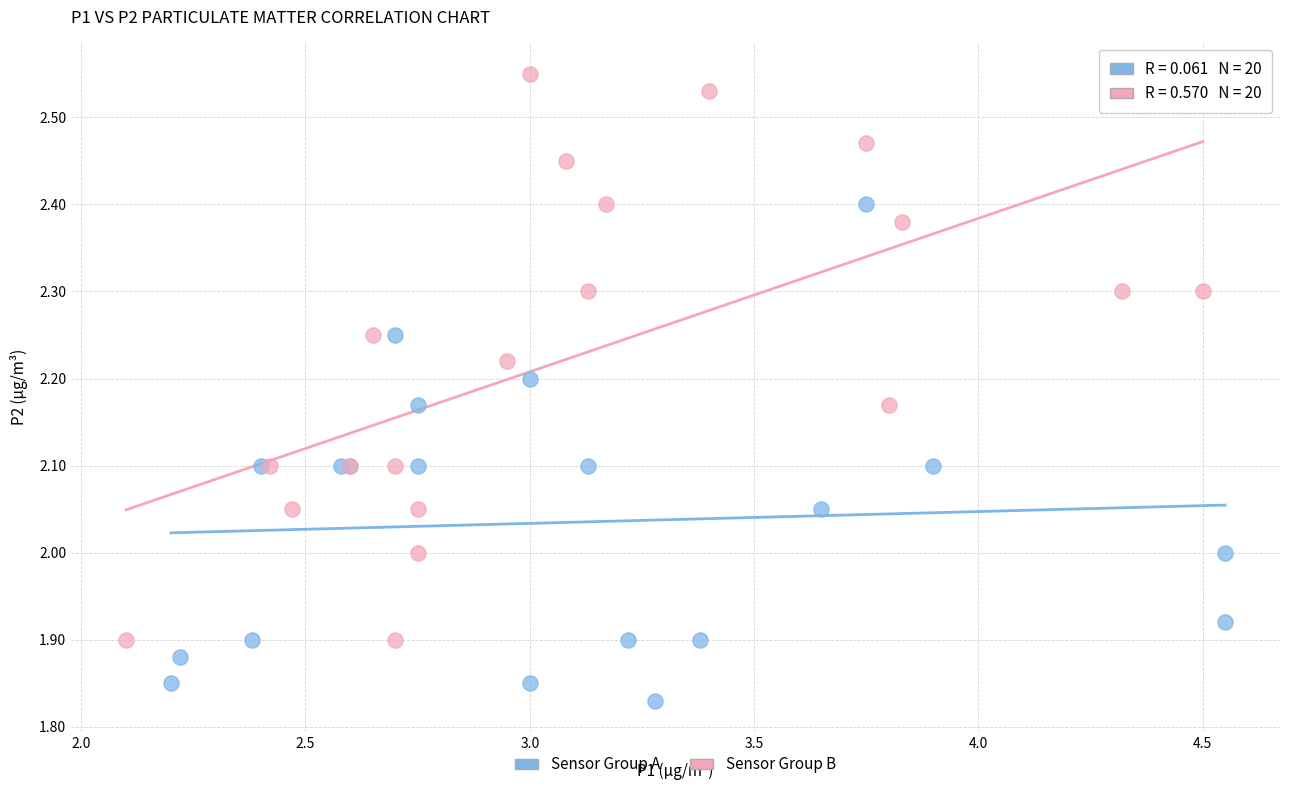

Which series contains the lowest Y value?

Sensor Group A